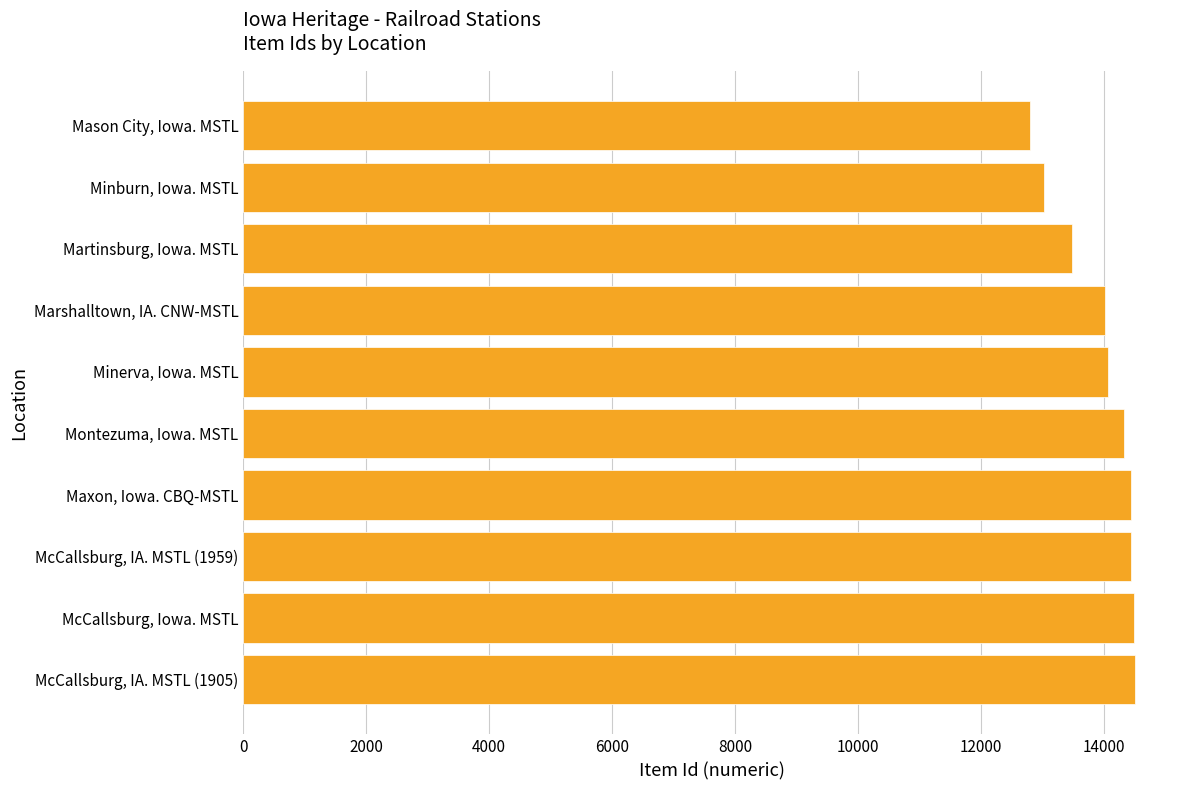

How many series are shown in this chart?

1